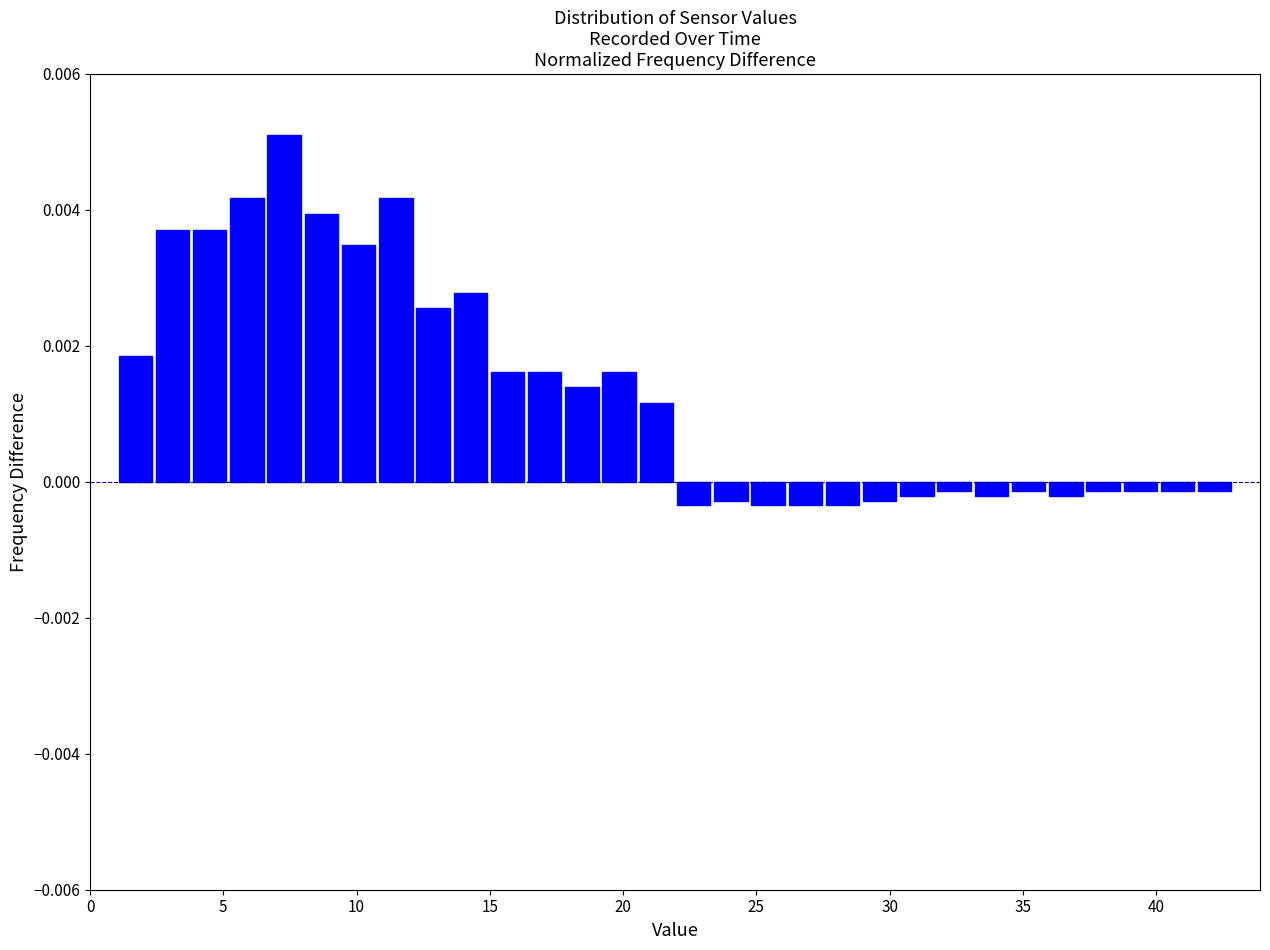

Around what value on the x-axis is the tallest bar? Give the approximate position of its centre, as read against the axis.

7.5